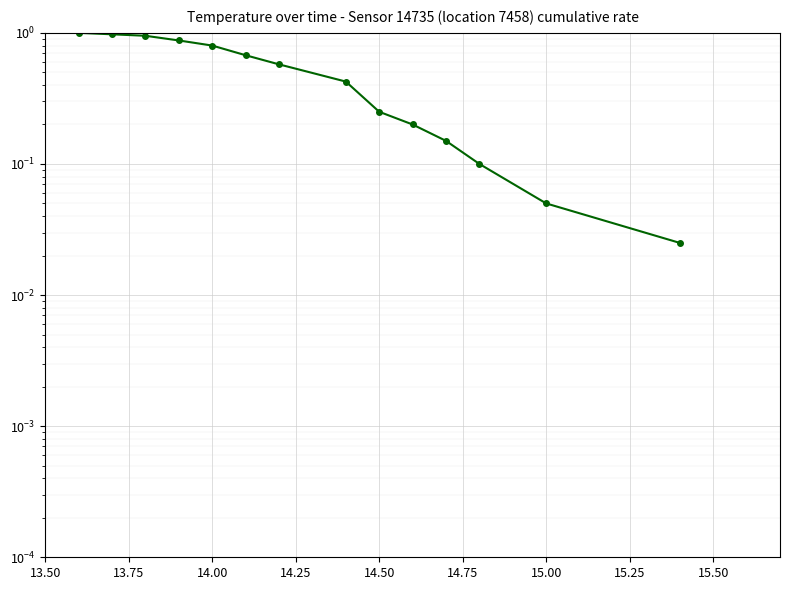

Reading left to right, transcribe all the data shown in this chart.

1.0	1.0	0.9	0.9	0.8	0.7	0.6	0.4	0.2	0.2	0.1	0.1	0.1	0.0